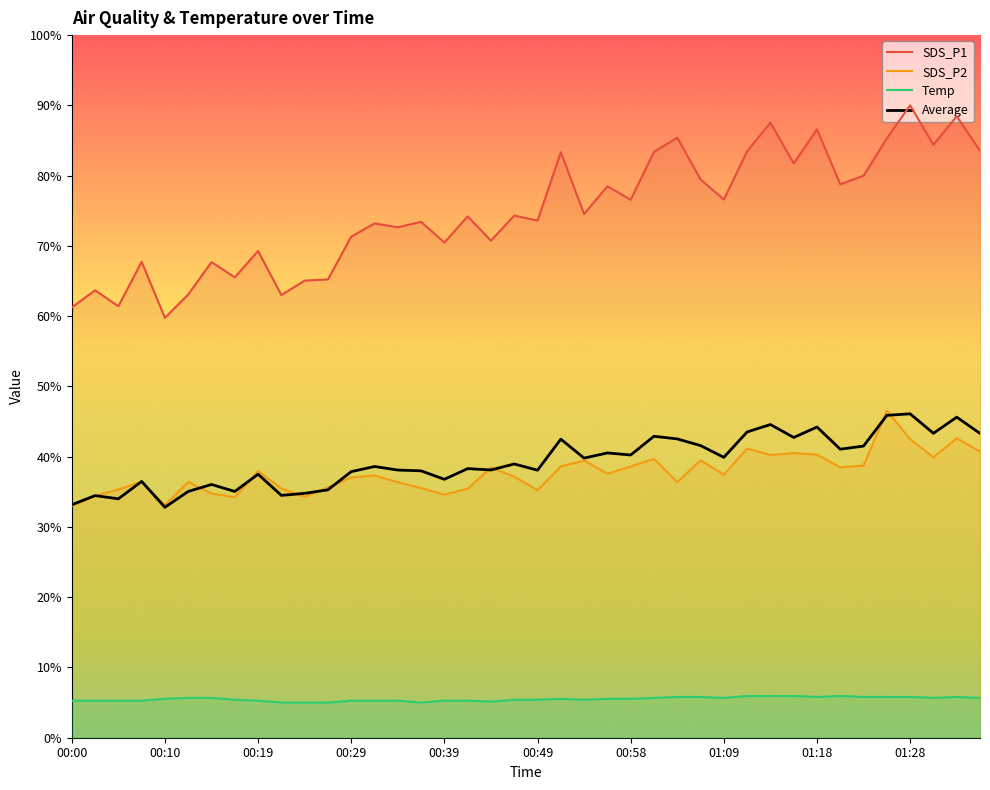

List the labels in order of Temp value, largest first.

01:11, 01:13, 01:16, 01:21, 01:04, 01:06, 01:18, 01:23, 01:26, 01:28, 01:33, 00:12, 00:15, 01:01, 01:09, 01:31, 01:35, 00:10, 00:51, 00:56, 00:58, 00:17, 00:46, 00:49, 00:54, 00:00, 00:02, 00:05, 00:07, 00:19, 00:29, 00:32, 00:34, 00:39, 00:41, 00:44, 00:22, 00:24, 00:27, 00:36